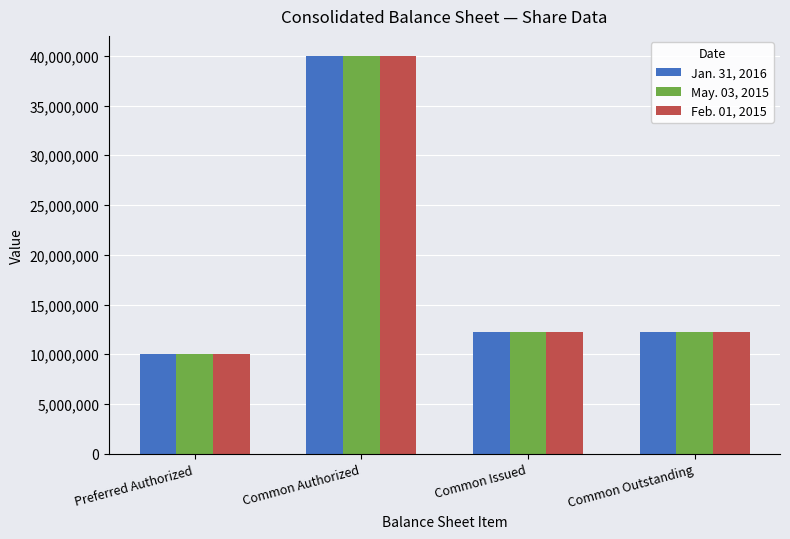

Is it true that May. 03, 2015 equals 6240374 at Common Issued?

False